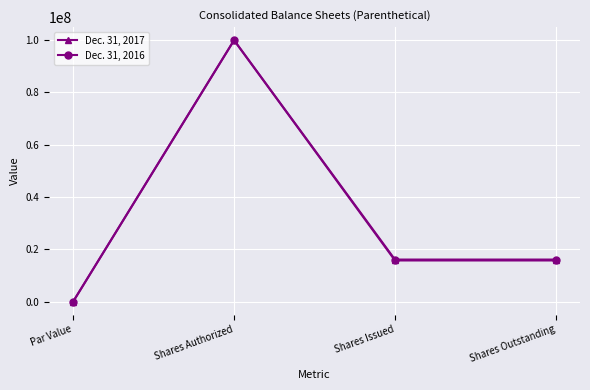

At which category does the chart reach its peak across all series?

Shares Authorized